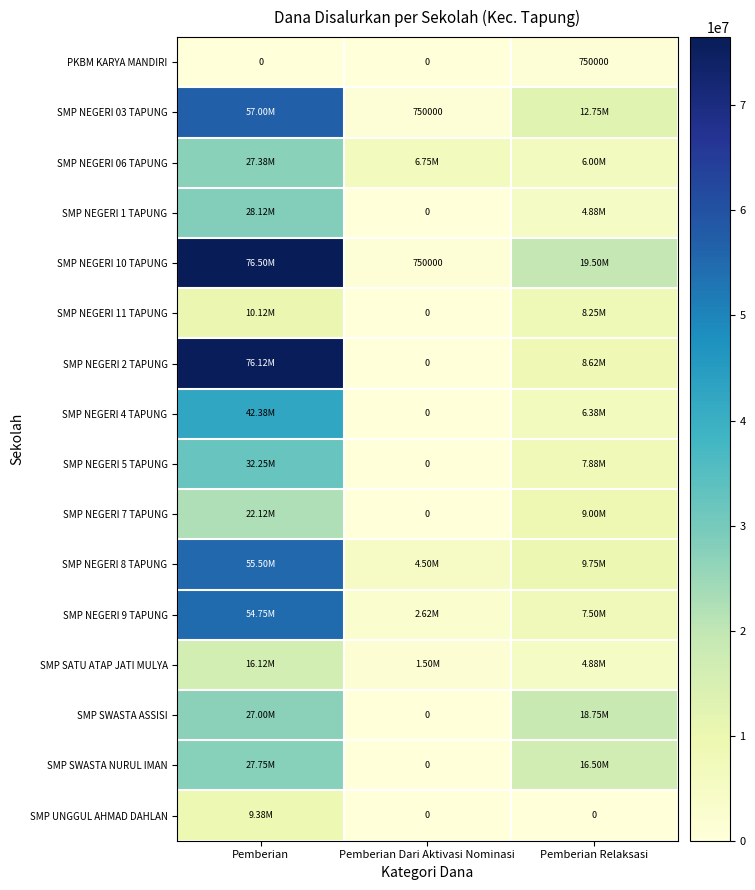

What is the difference between the SMP SWASTA NURUL IMAN values at Pemberian Relaksasi and Pemberian?

11250000